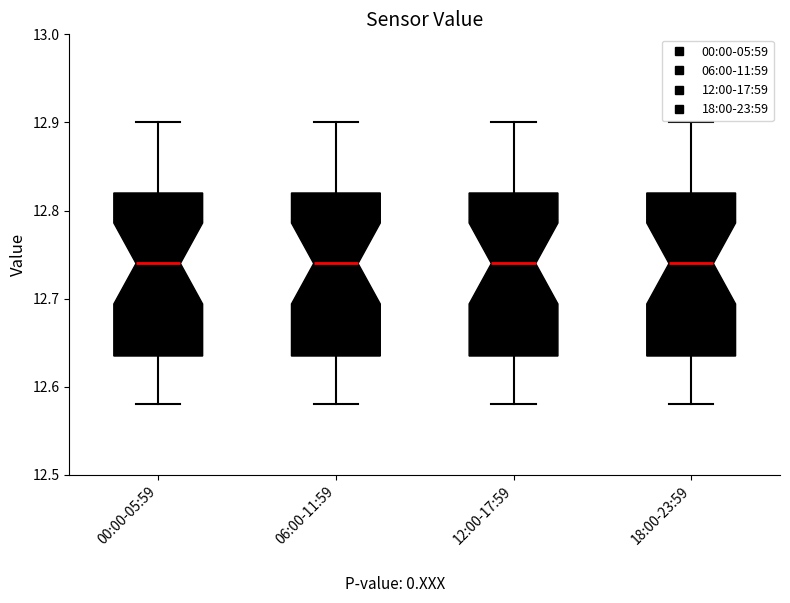

Reading left to right, read every box against the y-axis: the position of its median line, the range the box covers, and the ends of its whiskers. The values are not printed on the chart, so give them approximately, as read against the axis.

00:00-05:59: median 12.74, box 12.64 to 12.82, whiskers 12.58 to 12.90
06:00-11:59: median 12.74, box 12.64 to 12.82, whiskers 12.58 to 12.90
12:00-17:59: median 12.74, box 12.64 to 12.82, whiskers 12.58 to 12.90
18:00-23:59: median 12.74, box 12.64 to 12.82, whiskers 12.58 to 12.90